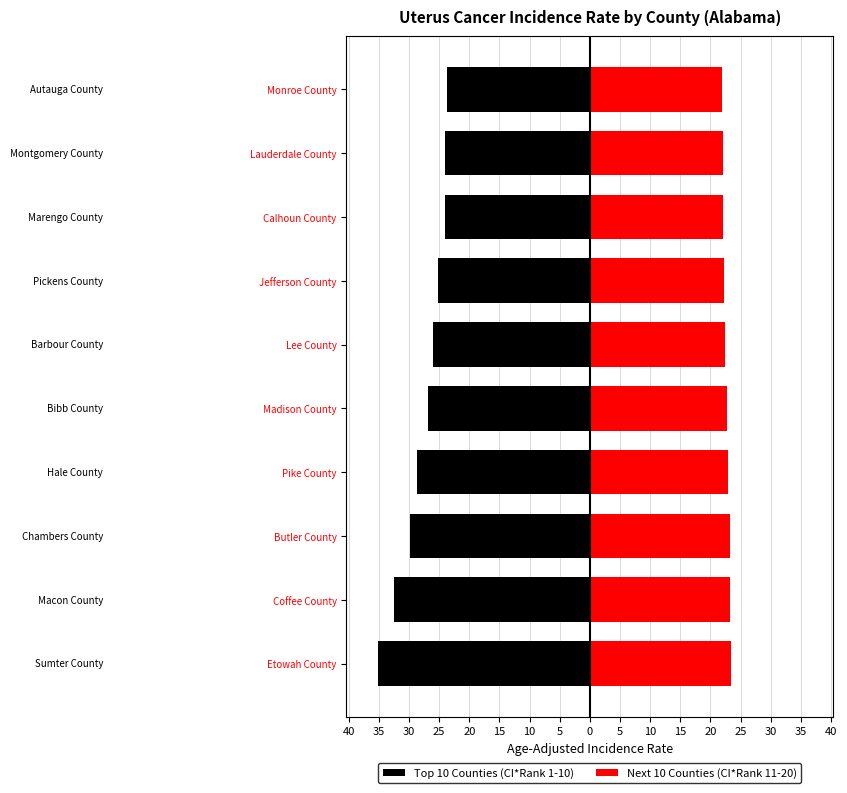

What is the difference between the highest and lowest values at Pike County?

51.6